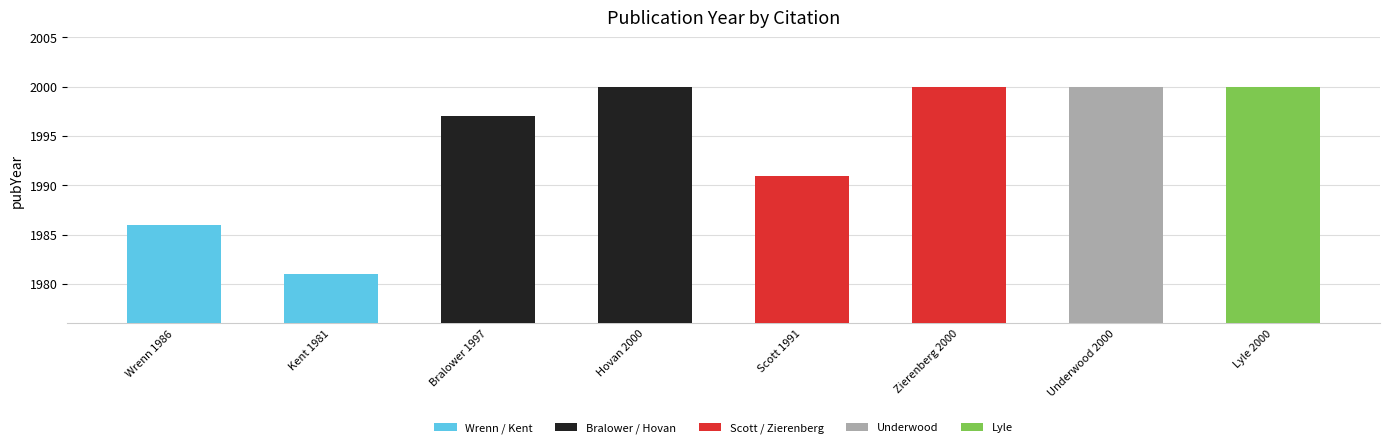

What is the change in value from Kent 1981 to Hovan 2000?

+19